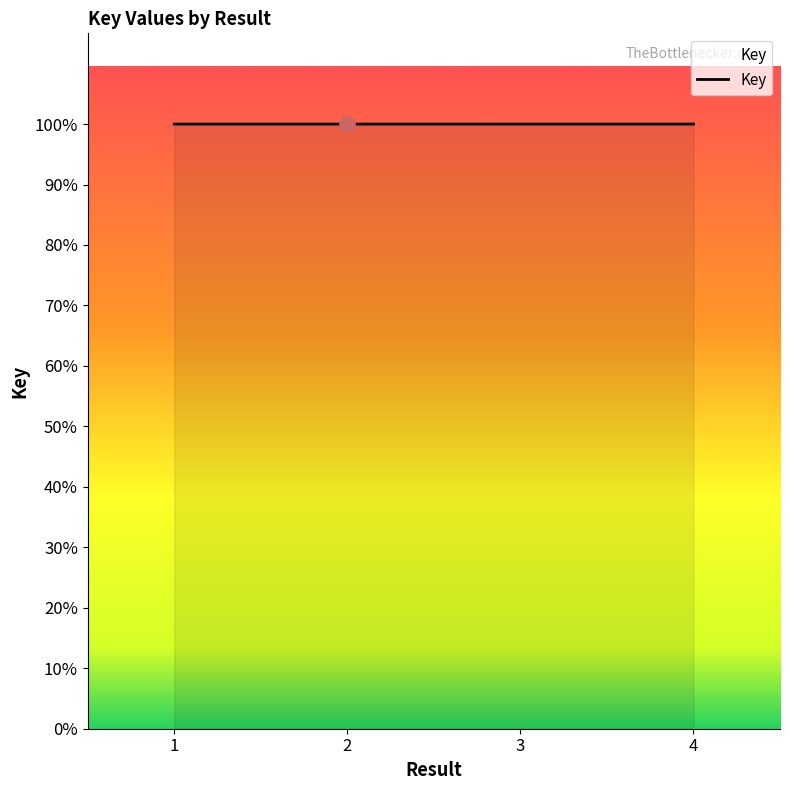

Approximately how many times larger is the value at 4 compared to 1?

1.0